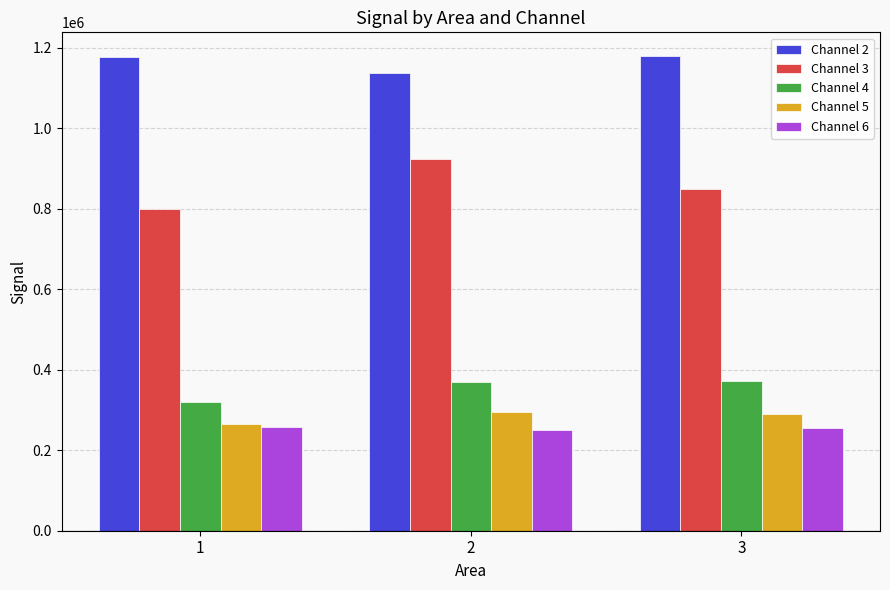

The value of Channel 6 at 1 is 256580. True or false?

True